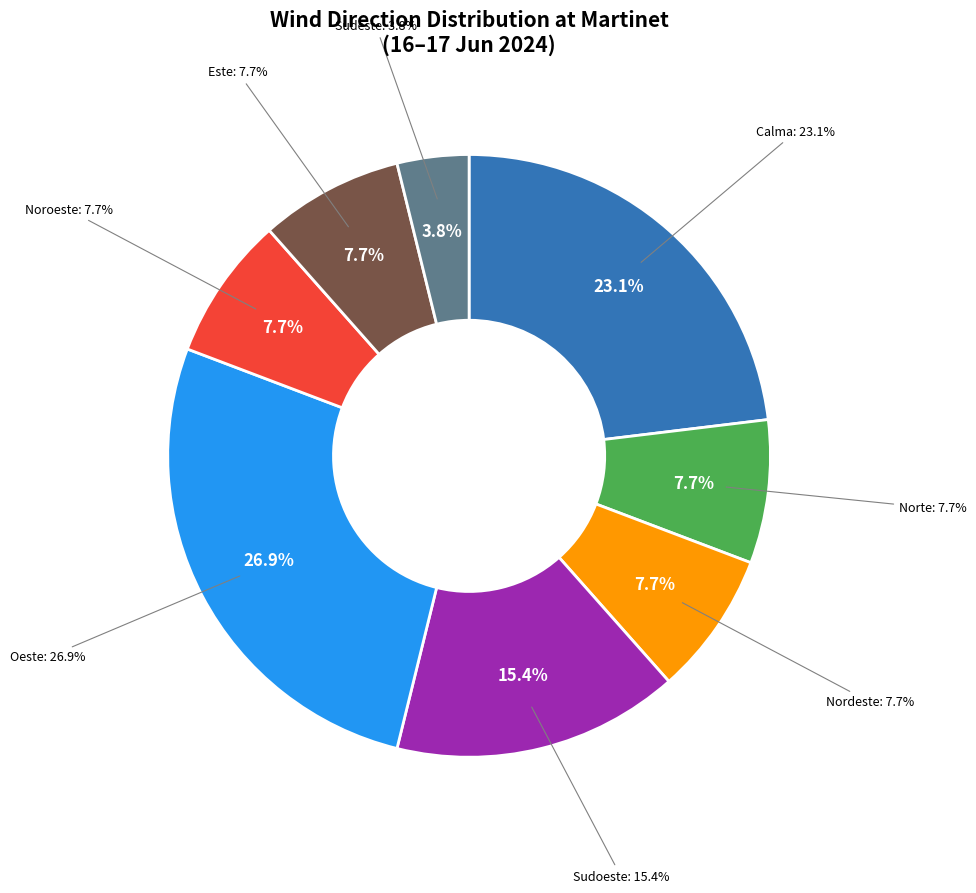

Combined, what portion of the pie is Sudoeste and Nordeste?

23.1%